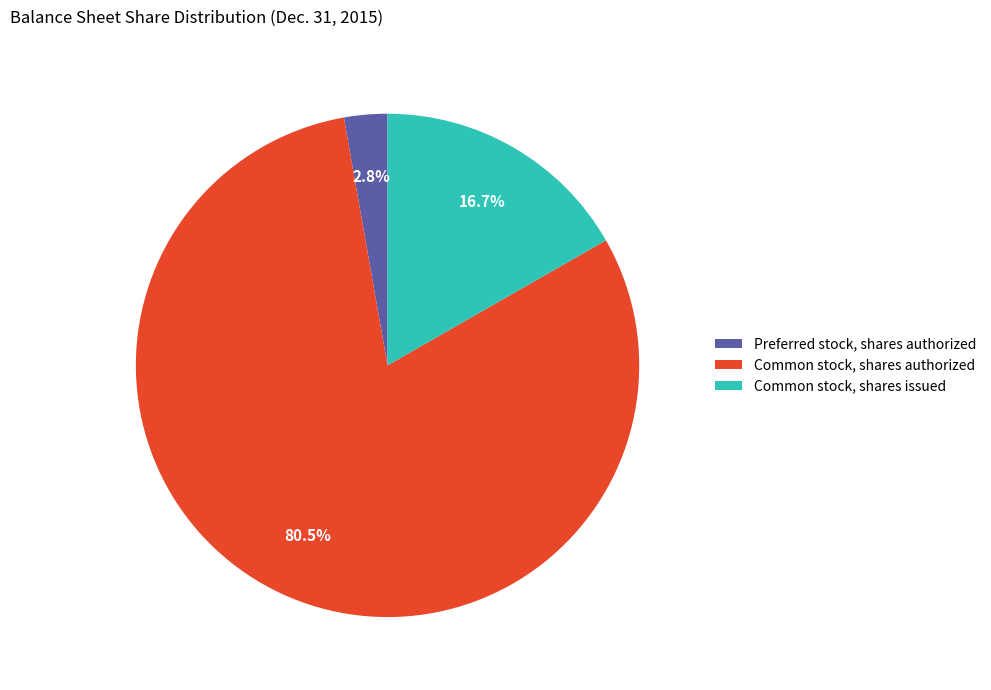

Does Common stock, shares authorized account for over 50% of the chart?

Yes